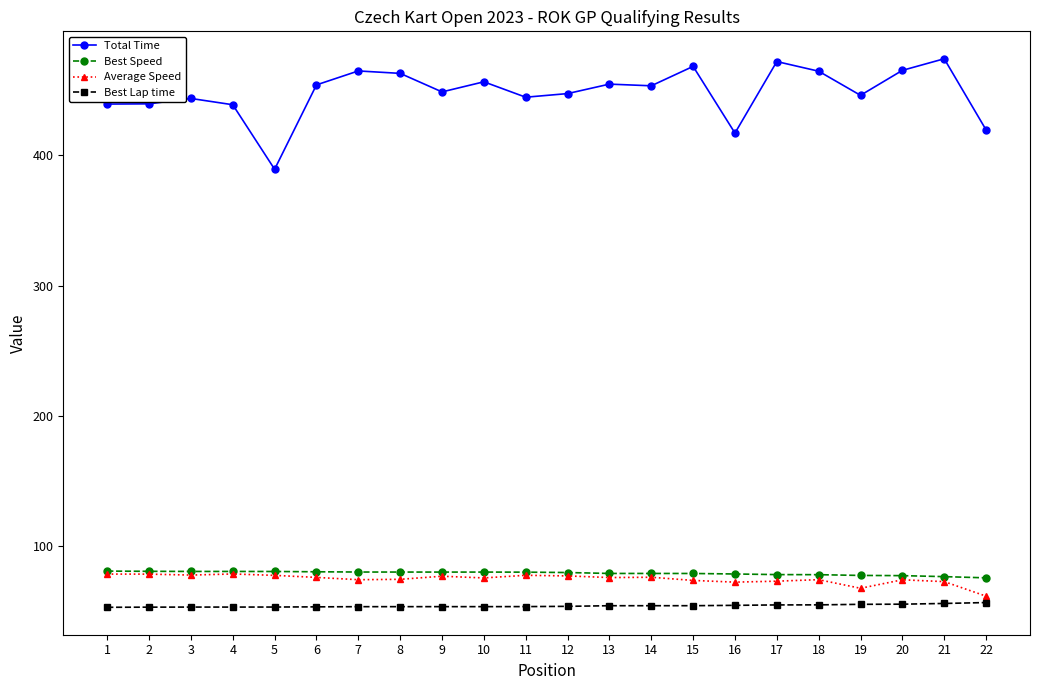

Rank the series at 6 from lowest to highest value.

Best Lap time, Average Speed, Best Speed, Total Time